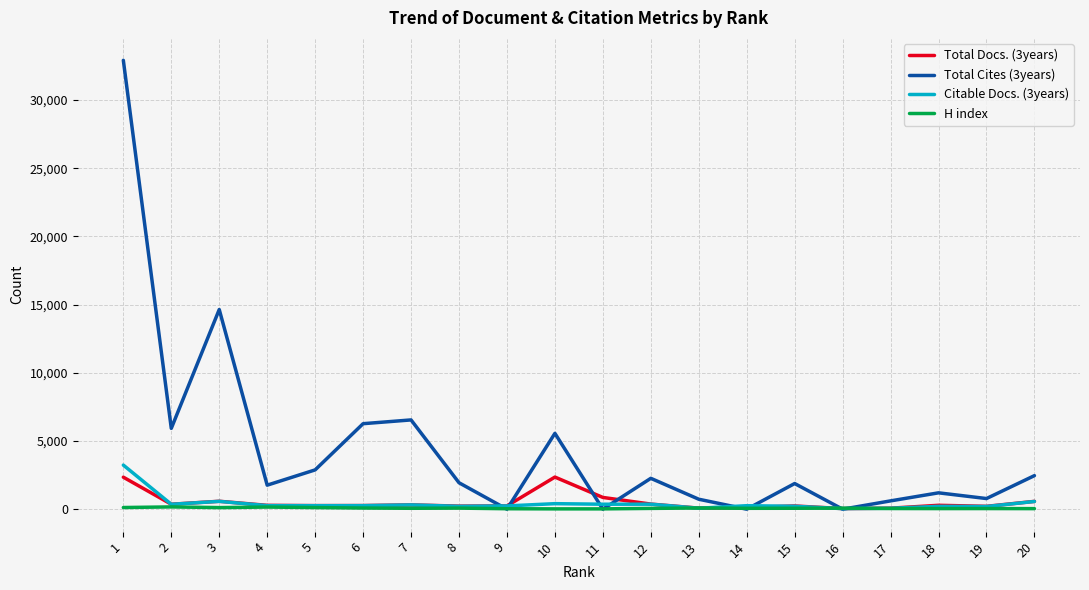

What is the spread (max minus min) of values at 19?

734